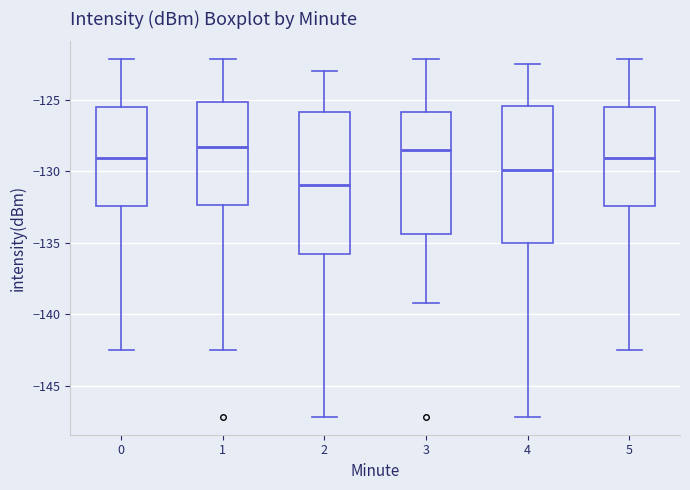

Where does the median line of the box at x = 2 sit on the y-axis? The values are not printed on the chart, so give them approximately, as read against the axis.

-131.0